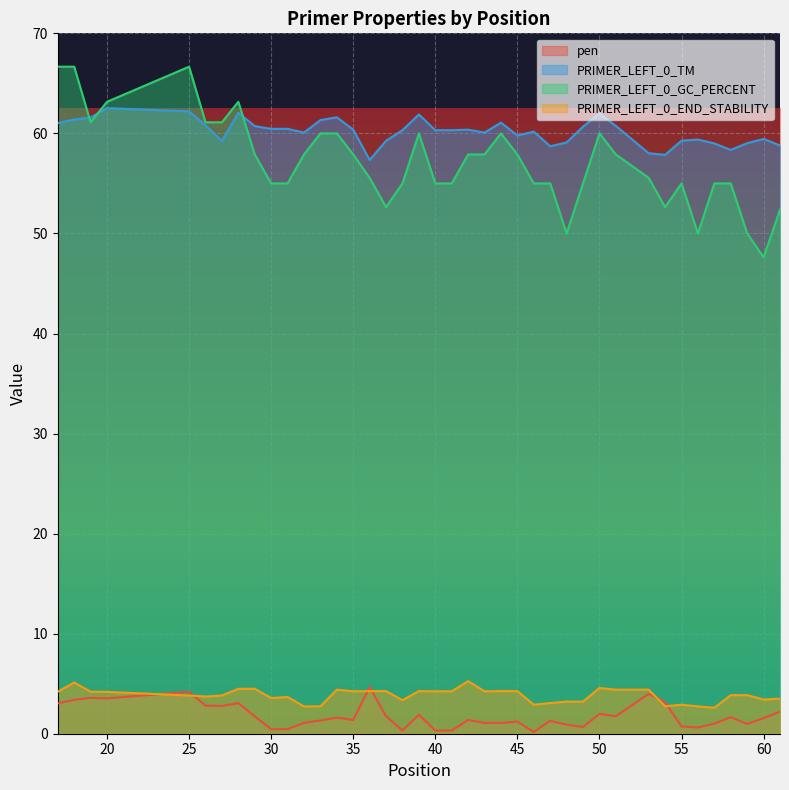

Which category has the highest value in the PRIMER_LEFT_0_TM series?

20